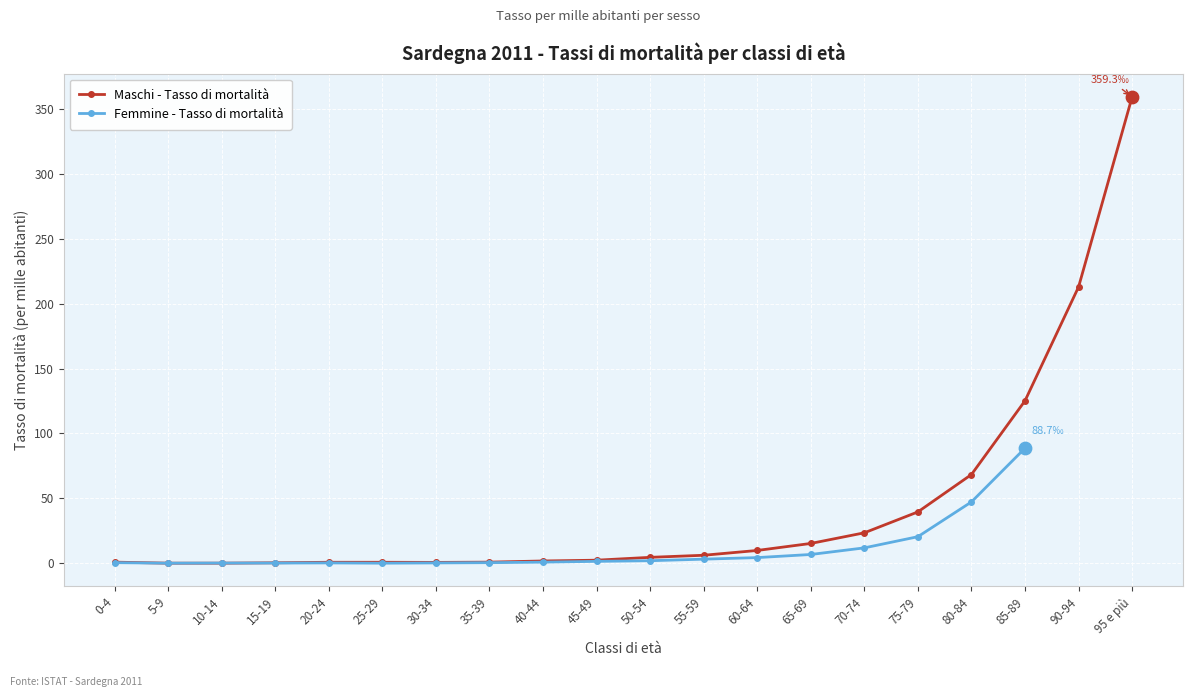

At how many categories does at least one series exceed 119?

3